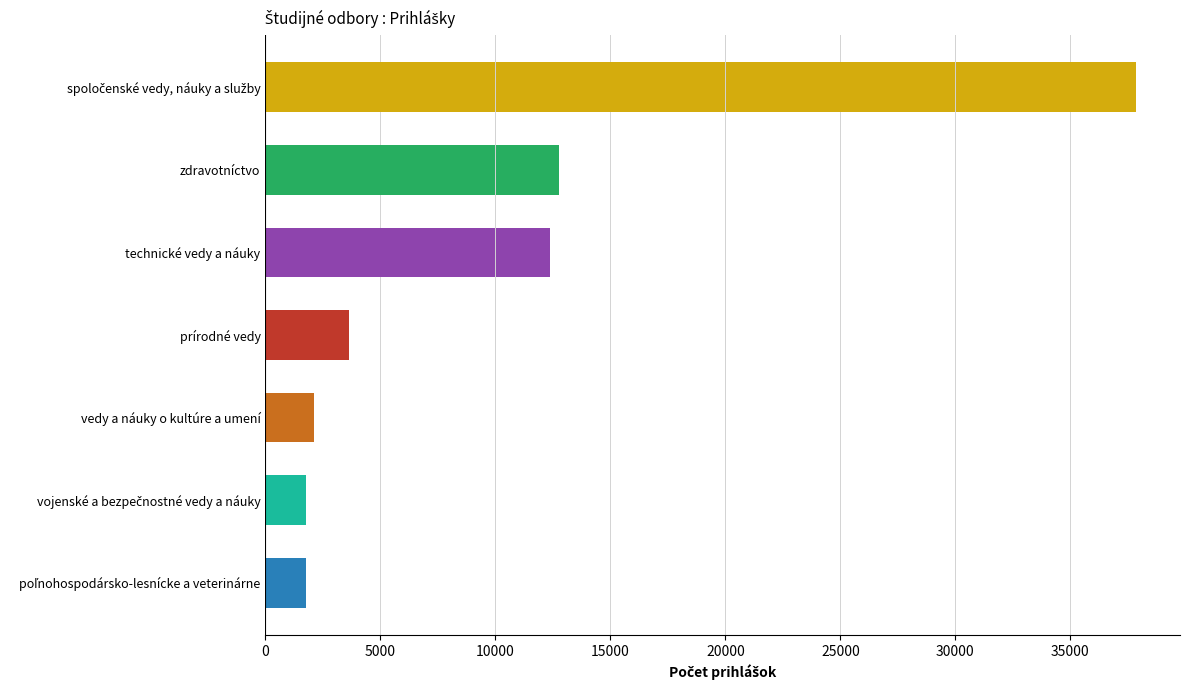

Count the number of categories in the chart.

7